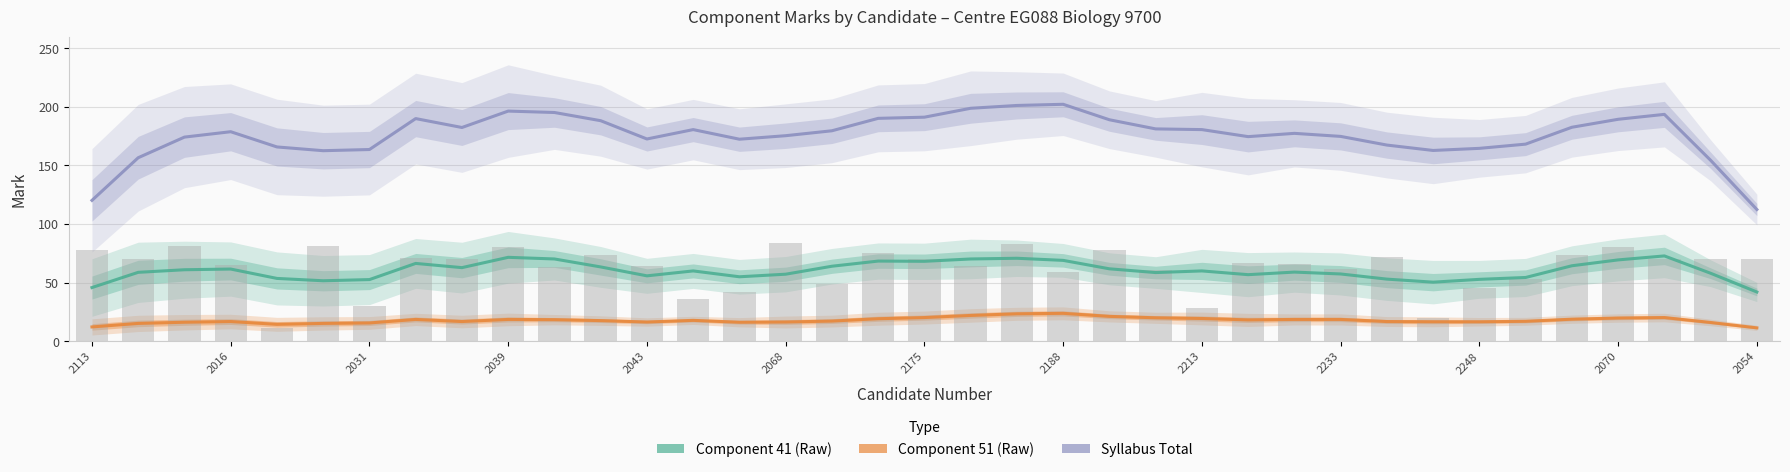

What is the average value of the Syllabus Total series?

176.0